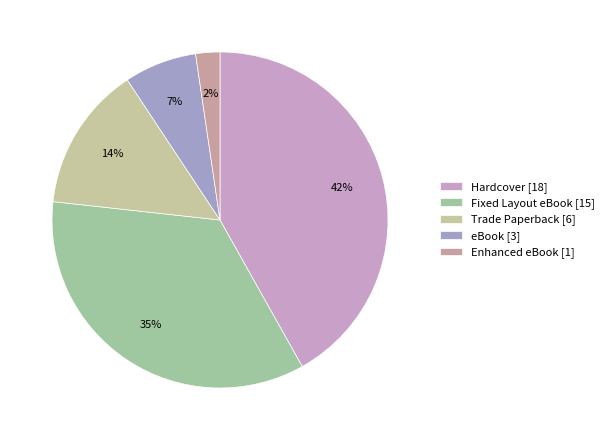

To the nearest percent, what percentage of the pie is Hardcover?

42%